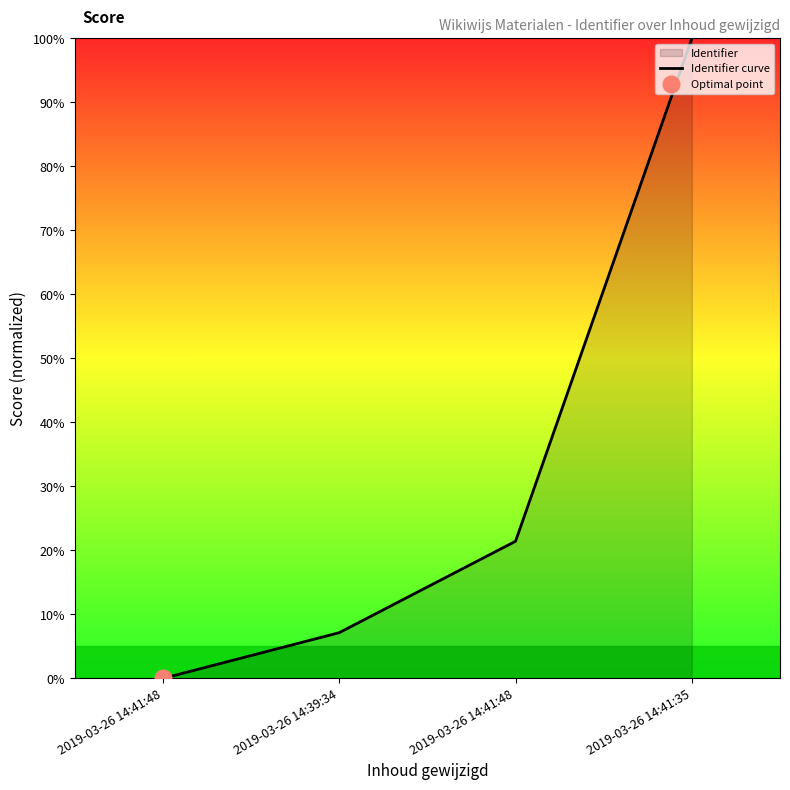

Which has a higher value, 2019-03-26 14:39:34 or 2019-03-26 14:41:48?

2019-03-26 14:39:34